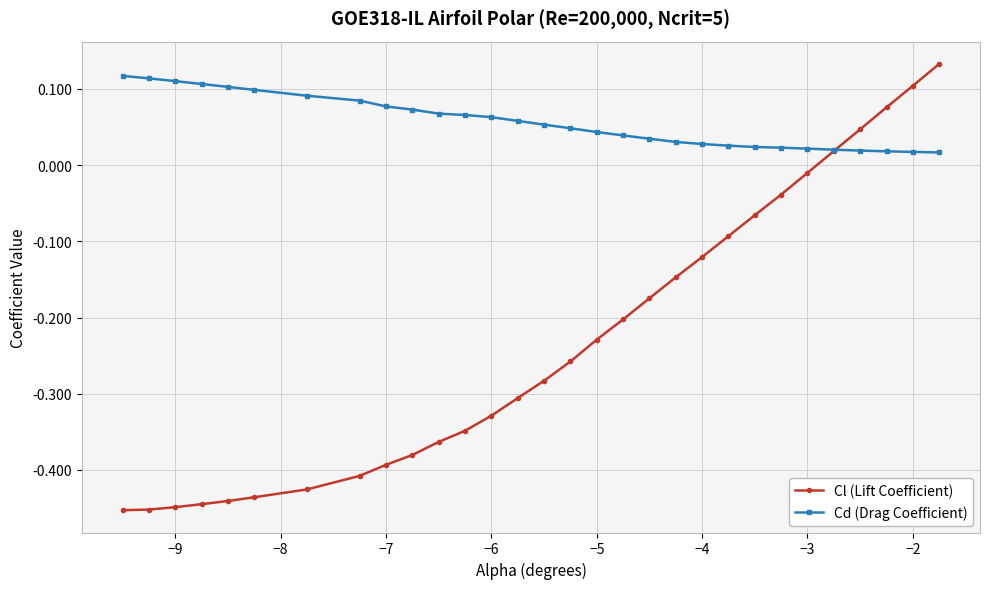

Which series ends up on top after the final intersection of Cl (Lift Coefficient) and Cd (Drag Coefficient)?

Cl (Lift Coefficient)